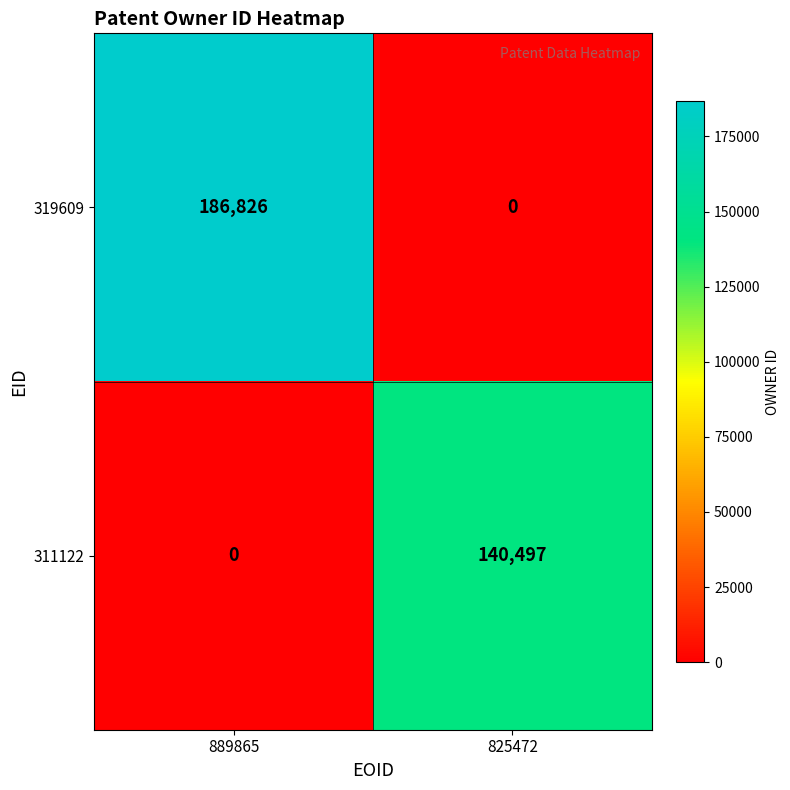

Reading left to right, transcribe all the data shown in this chart.

319609: 889865=186826	825472=0
311122: 889865=0	825472=140497